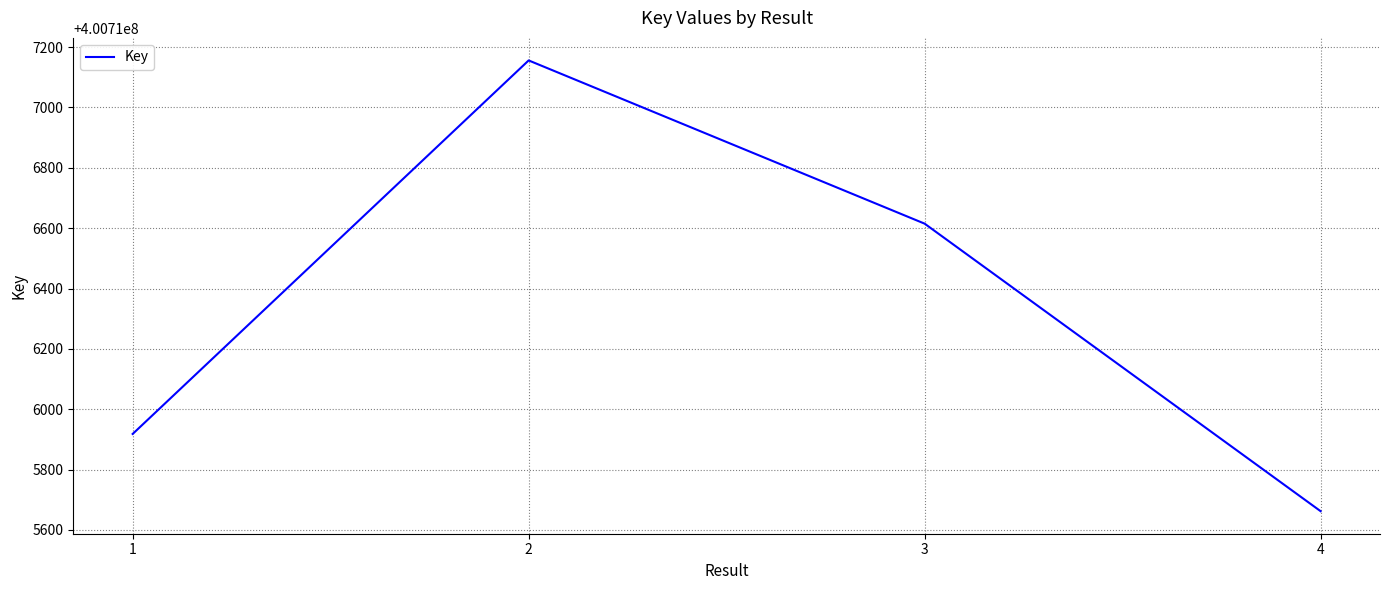

What is the ratio of the value at 4 to the value at 3?

1.0